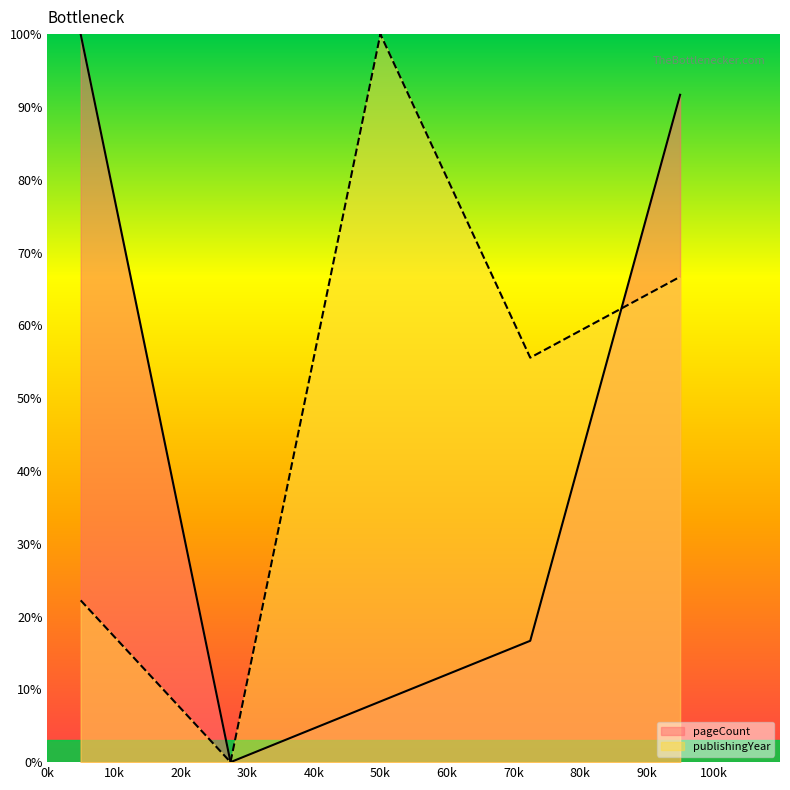

What are all the series names shown in the legend?

pageCount, publishingYear